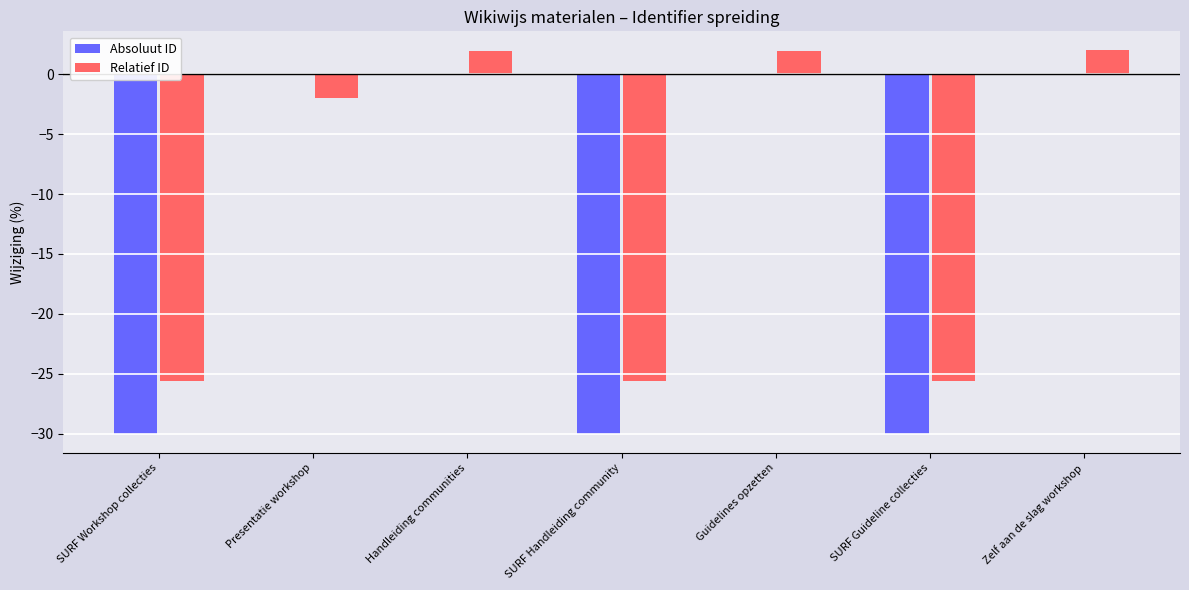

Which series has the largest total across all categories?

Relatief ID